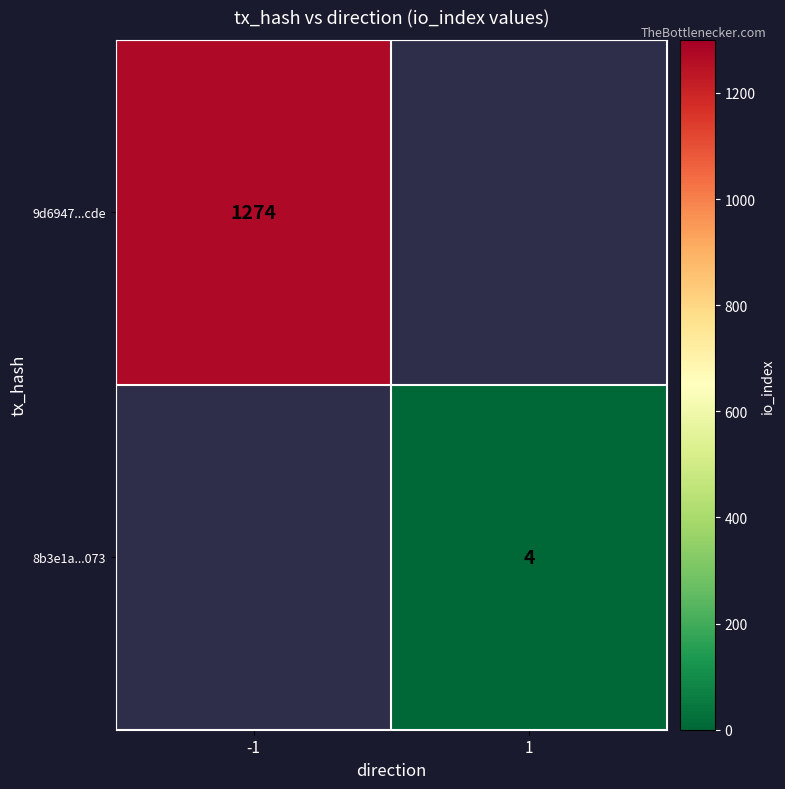

At how many categories does at least one series exceed 577?

1